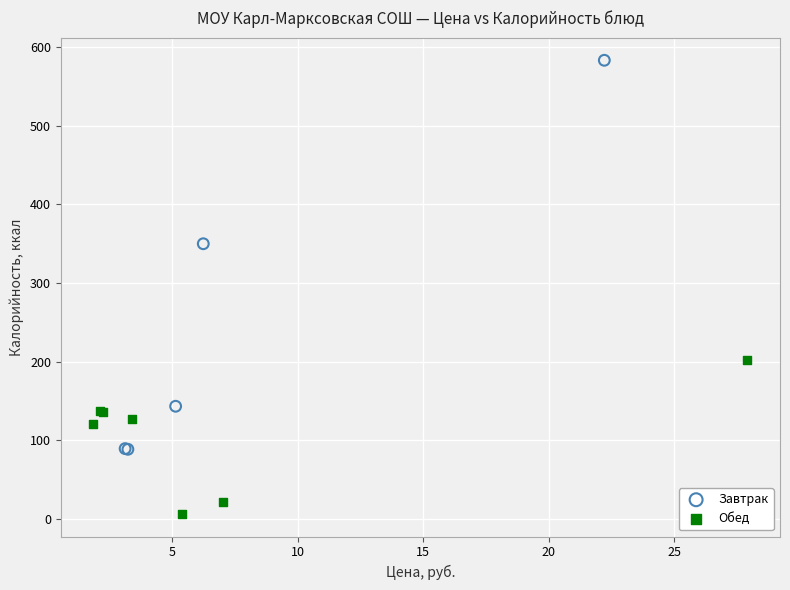

Which series contains the highest Y value?

Завтрак